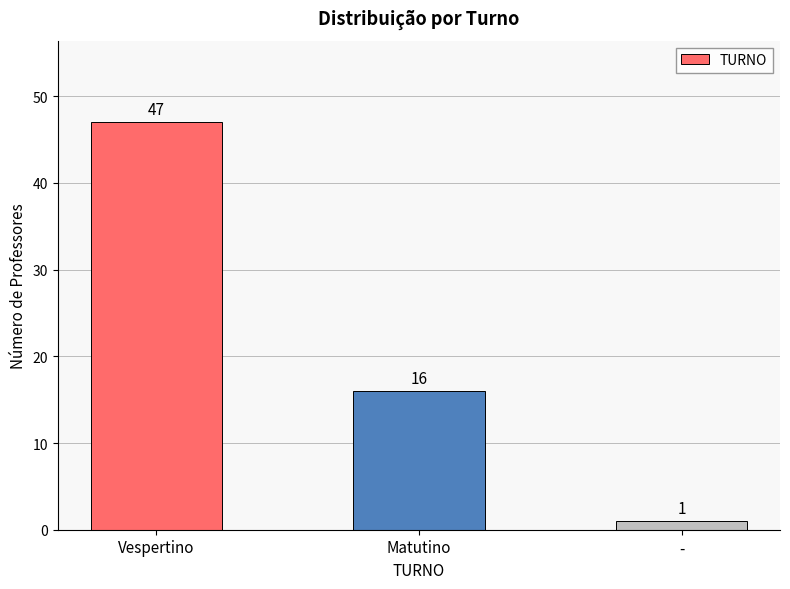

Reading right to left, extract all data points from this chart.

1	16	47